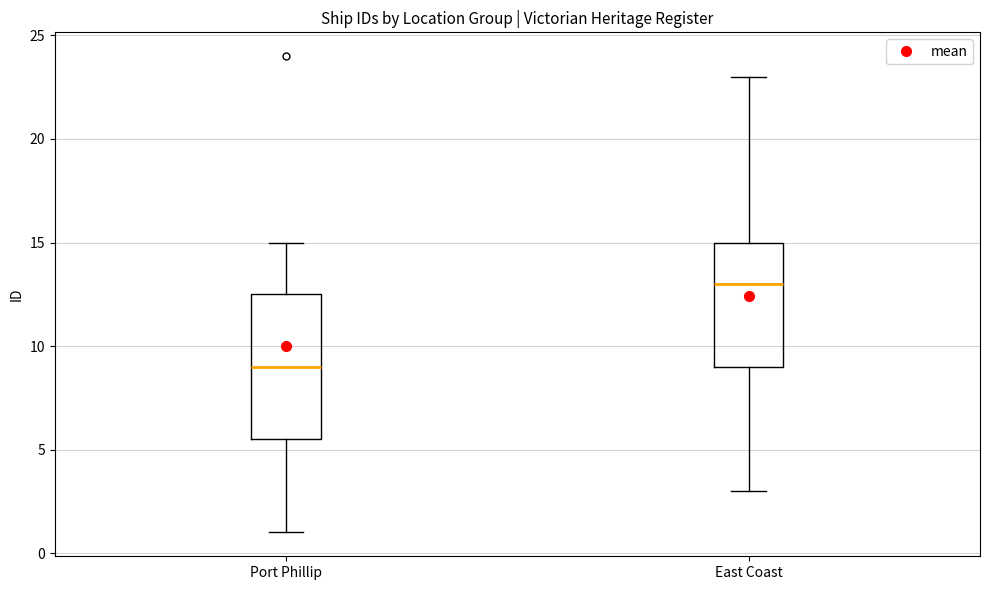

Reading left to right, transcribe this box plot: for each box, give where its median line is, the range the box spans, and where its two whiskers end, as read against the y-axis. The values are not printed on the chart, so give them approximately, as read against the axis.

Port Phillip: median 9.0, box 5.5 to 12.5, whiskers 1.0 to 15.0
East Coast: median 13.0, box 9.0 to 15.0, whiskers 3.0 to 23.0